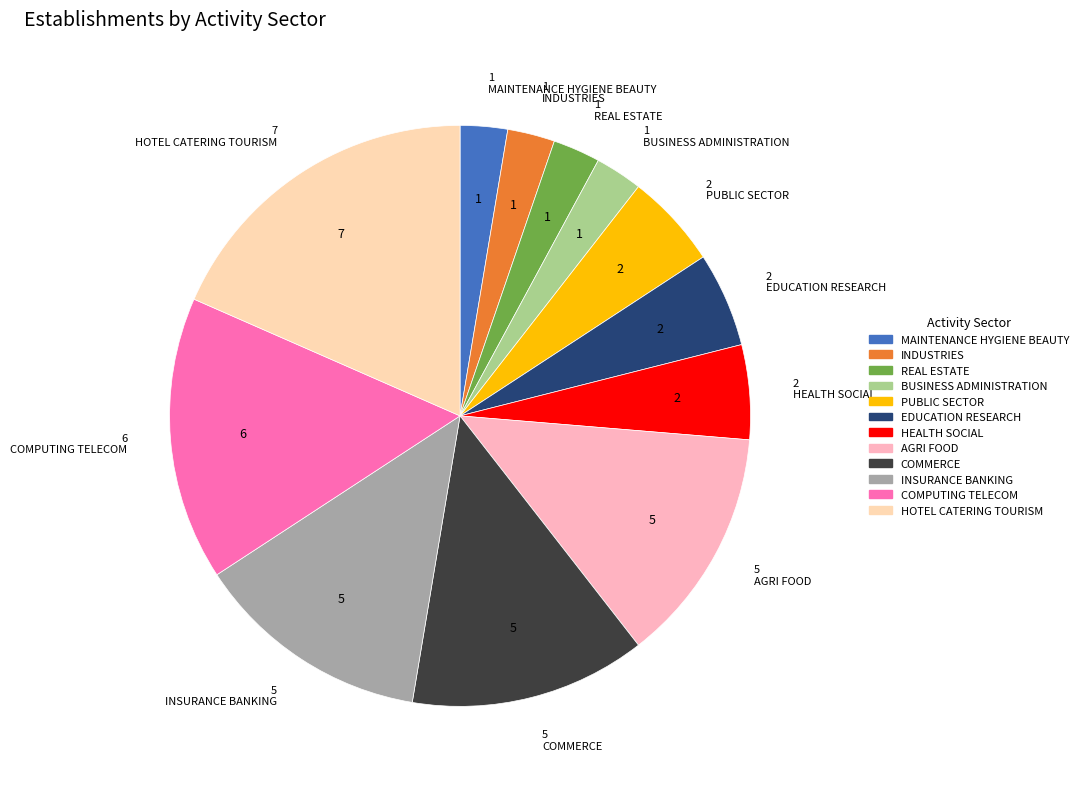

Is there any slice that represents more than half of the pie?

No